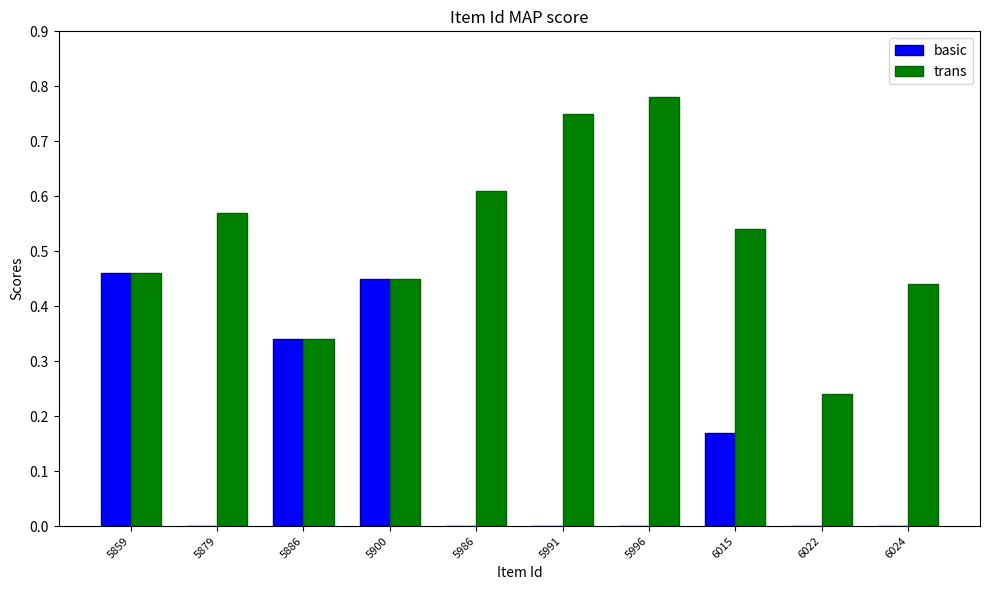

What are all the series names shown in the legend?

basic, trans